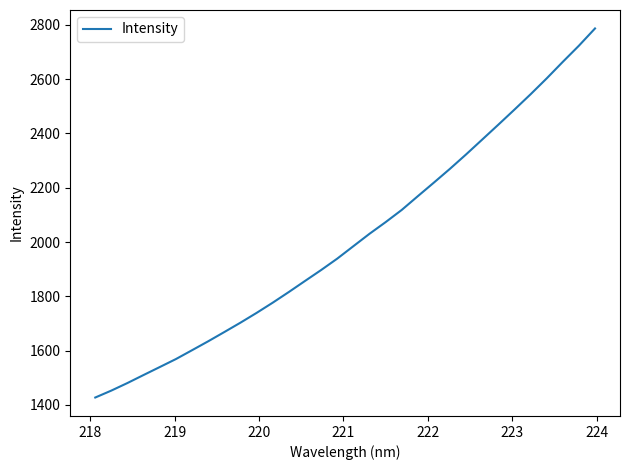

What is the greatest value displayed?

2786.5